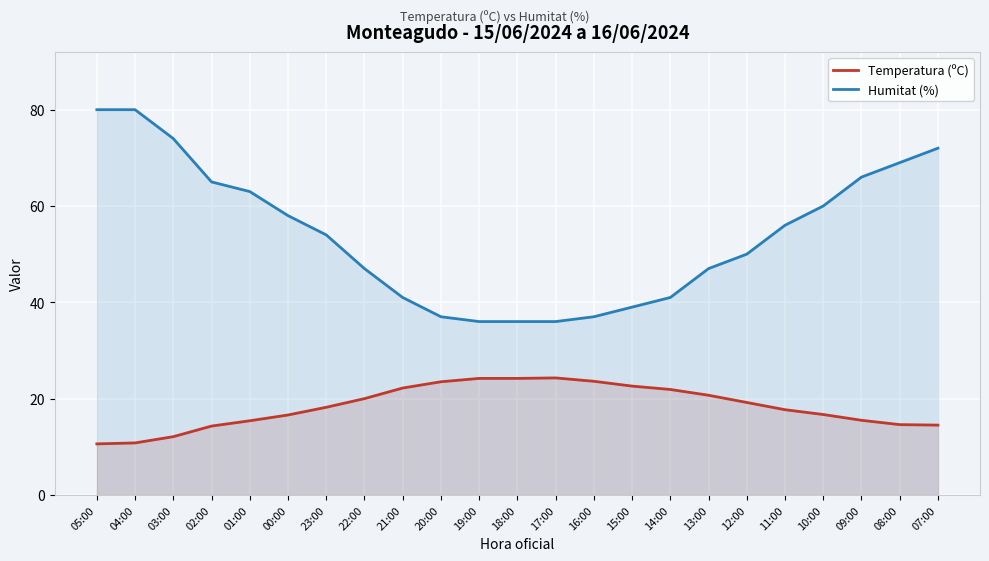

What is the approximate value of Temperatura (ºC) at 02:00?

14.3